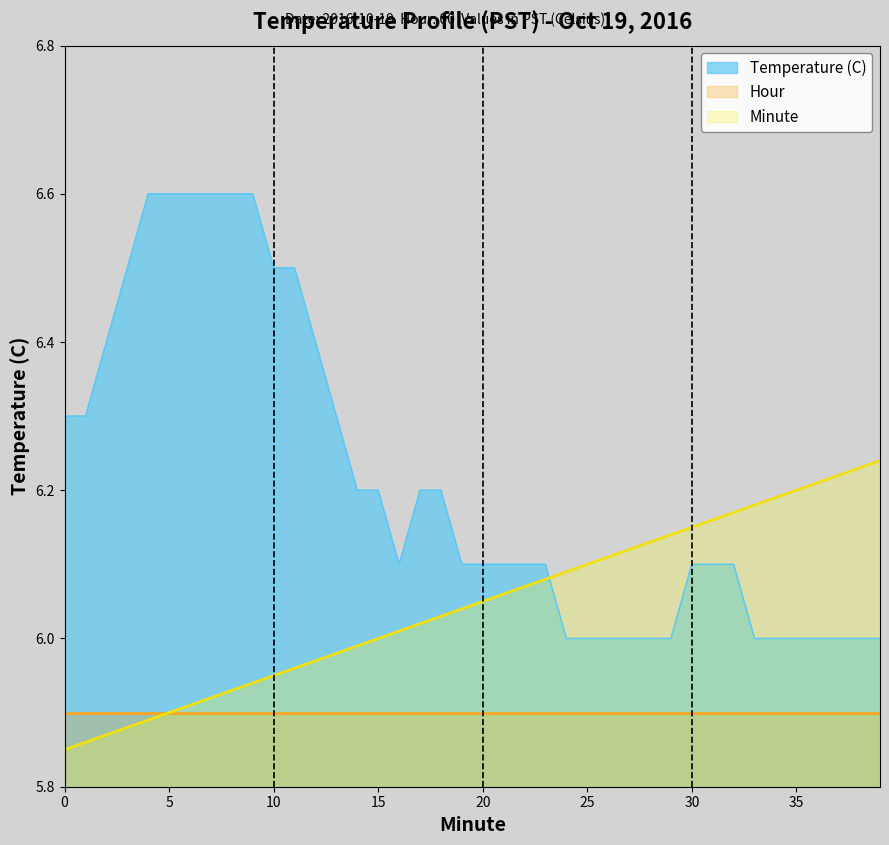

List the series in order of their overall mean, highest first.

Temperature (C), Minute, Hour